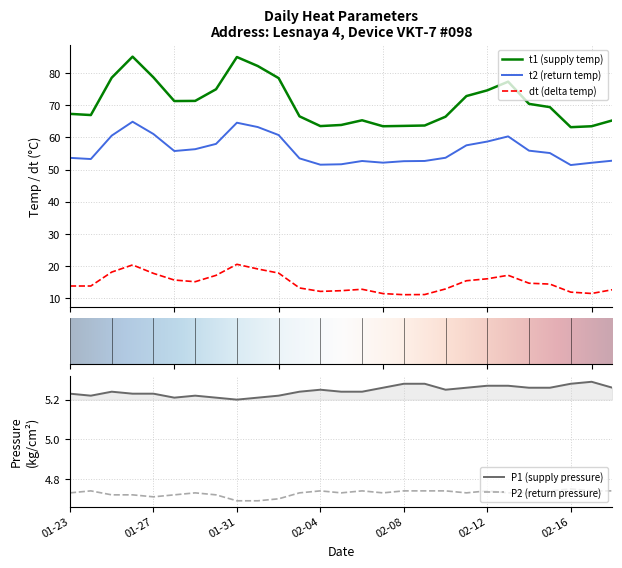

True or false: P2 and t1 cross at least once.

False